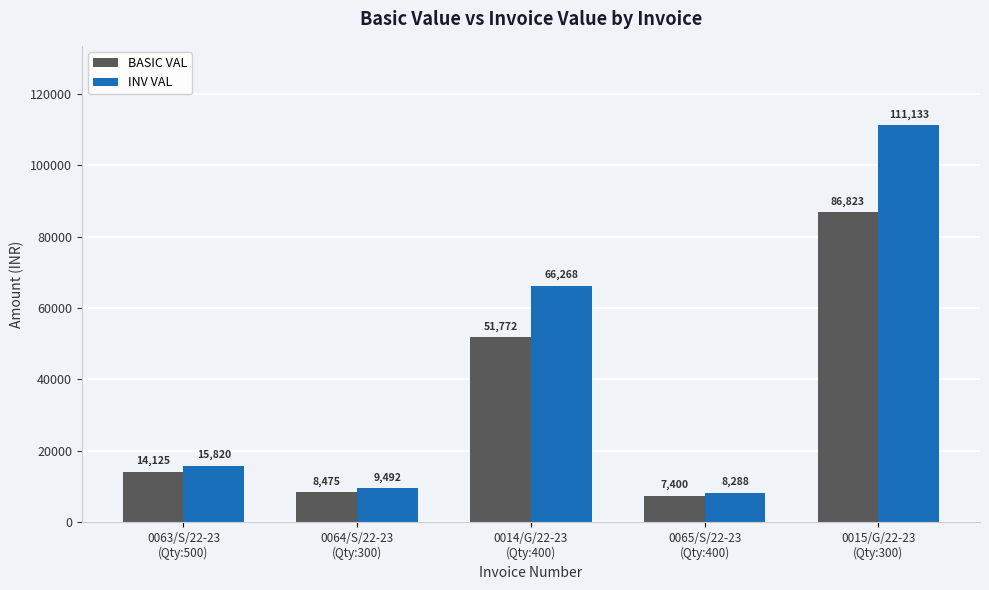

How many categories are shown in the chart?

5